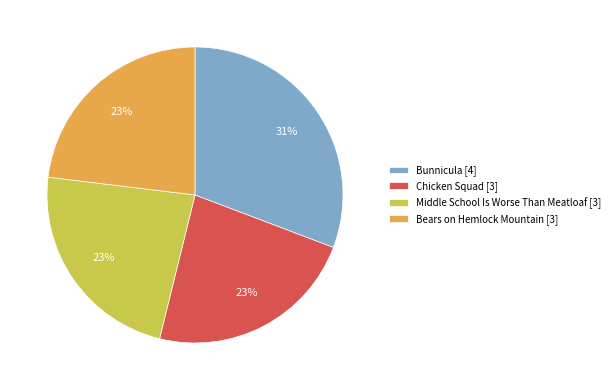

What percentage is the Bears on Hemlock Mountain slice, to the nearest percent?

23%